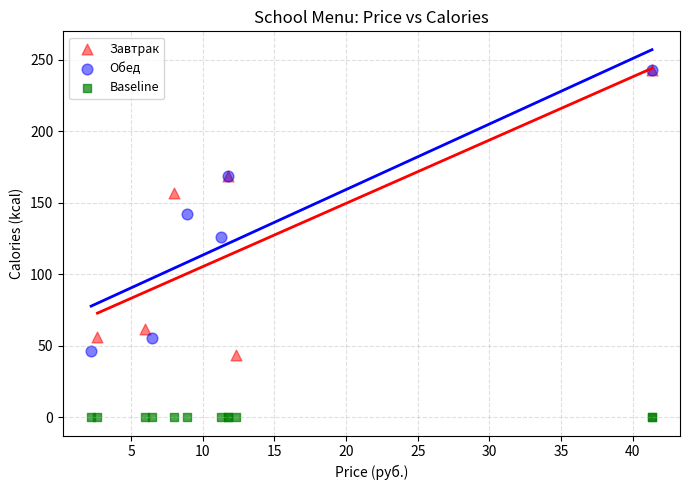

Which series contains the lowest Y value?

Baseline